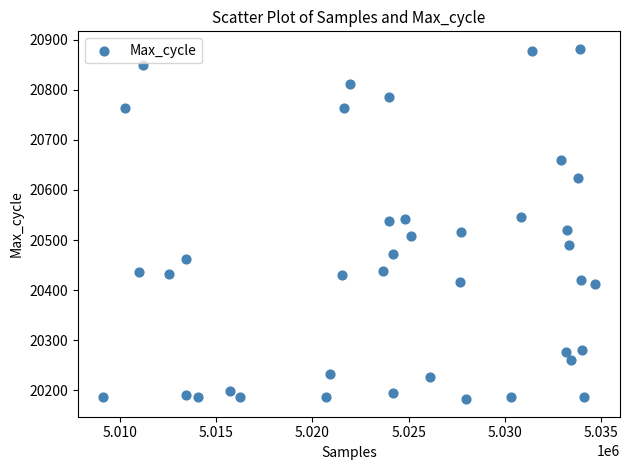

What is the range of Y values (max minus min)?

700